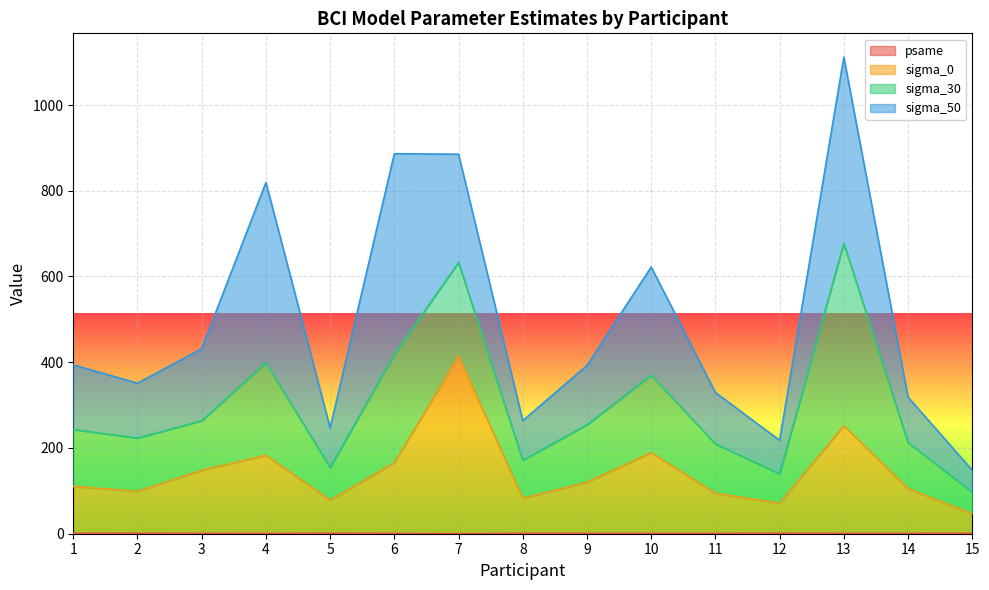

In psame, how many points are lower than both neighbors (excluding endpoints)?

4